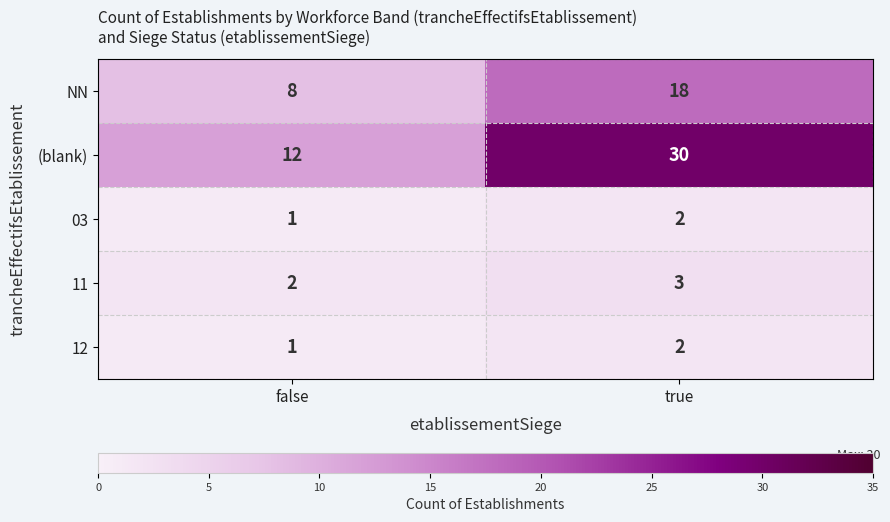

What is the greatest value displayed?

30